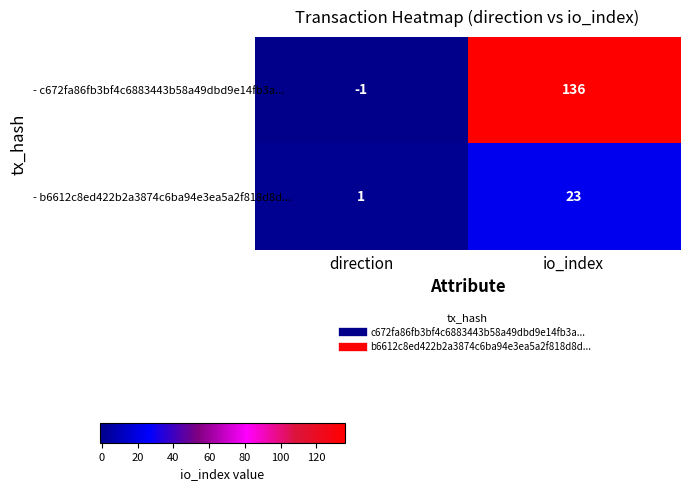

True or false: - c672fa86fb3bf4c6883443b58a49dbd9e14fb3a... has a value of -1 at direction.

True